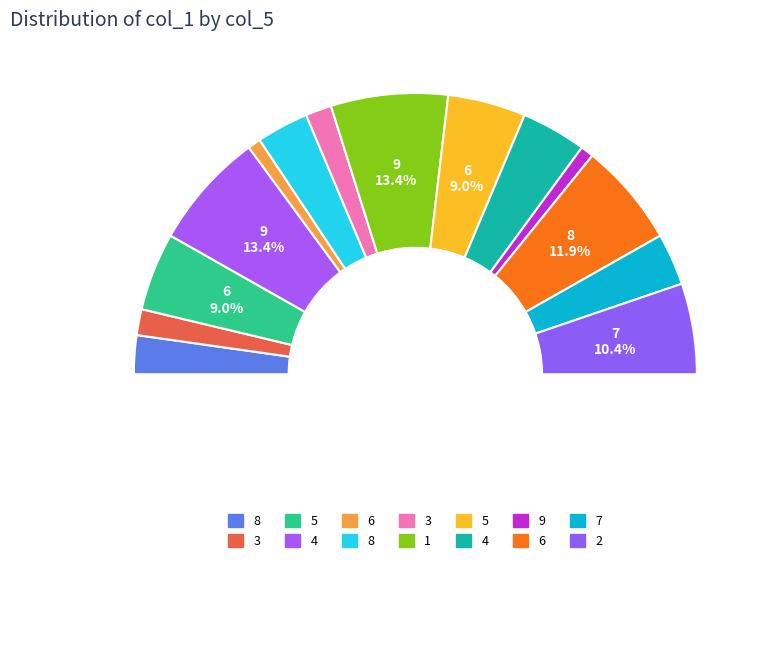

How many segments does this pie chart have?

14